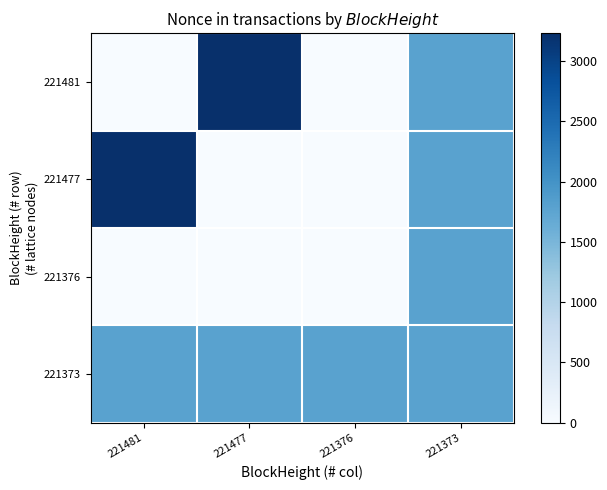

Reading left to right, what are all the values shown in this chart?

221481: 221481=1	221477=3231	221376=0	221373=1791
221477: 221481=3231	221477=0	221376=0	221373=1791
221376: 221481=0	221477=0	221376=0	221373=1791
221373: 221481=1791	221477=1791	221376=1791	221373=1791